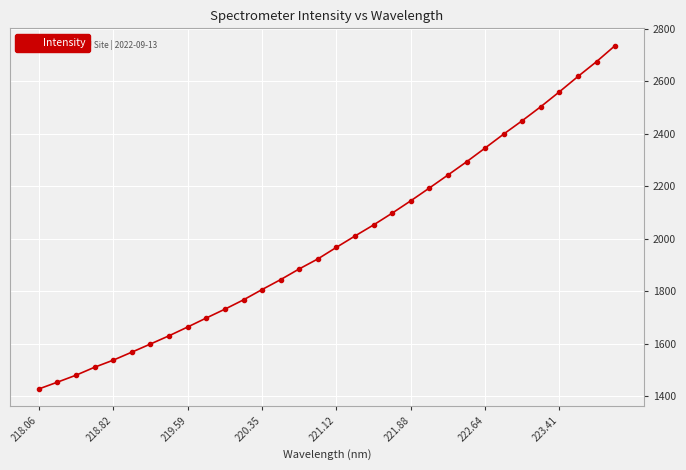

How many categories are shown in the chart?

32